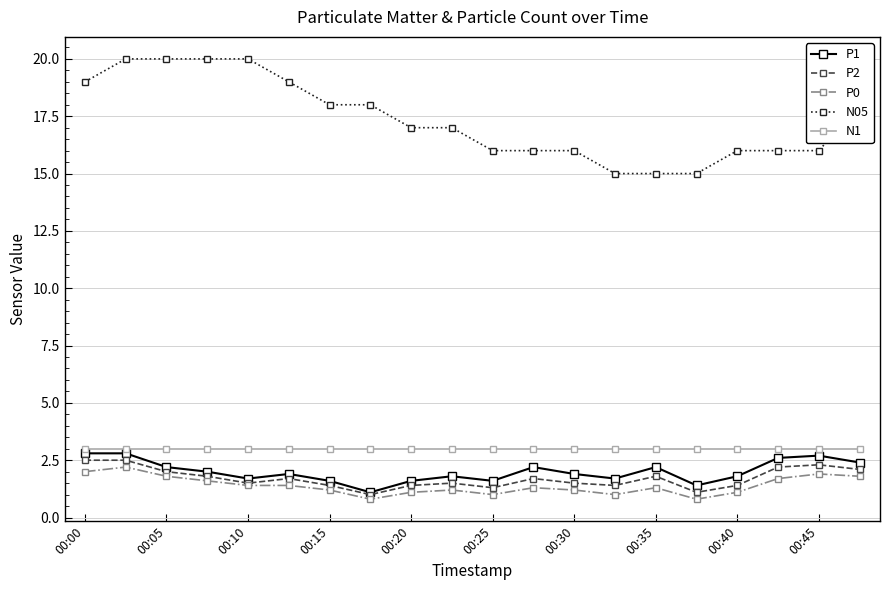

Which series has the largest total across all categories?

N05